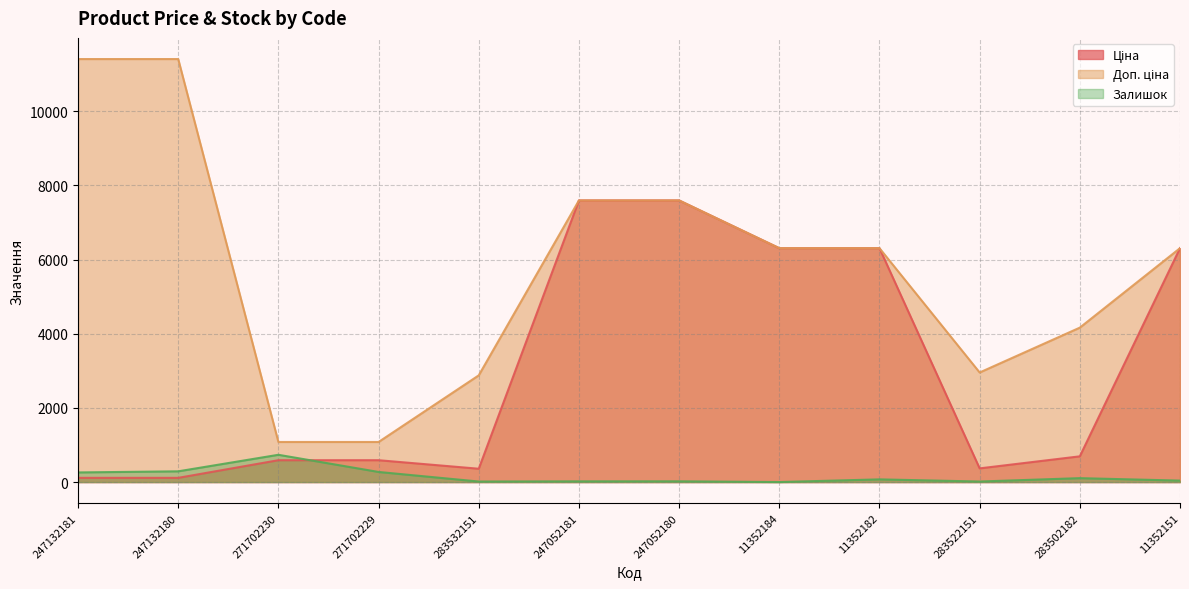

At 247052181, list the series in order from largest to smallest.

Ціна, Доп. ціна, Залишок